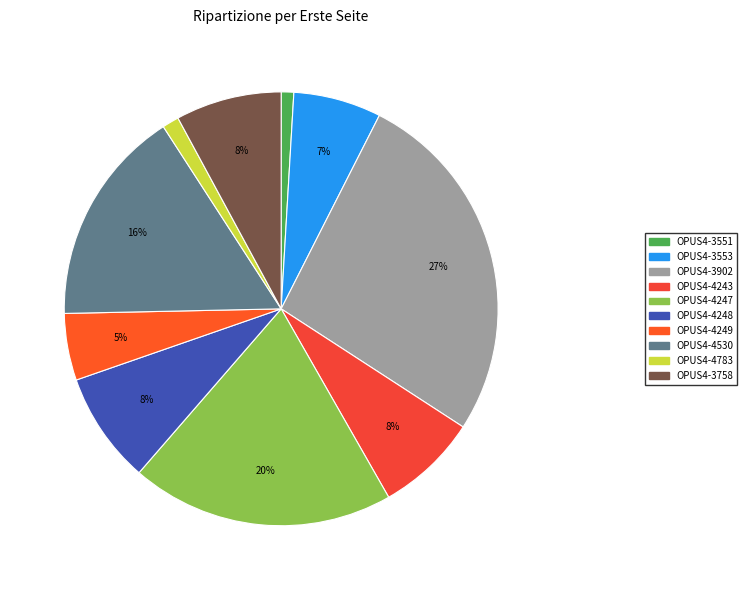

Is there a majority slice in this chart?

No